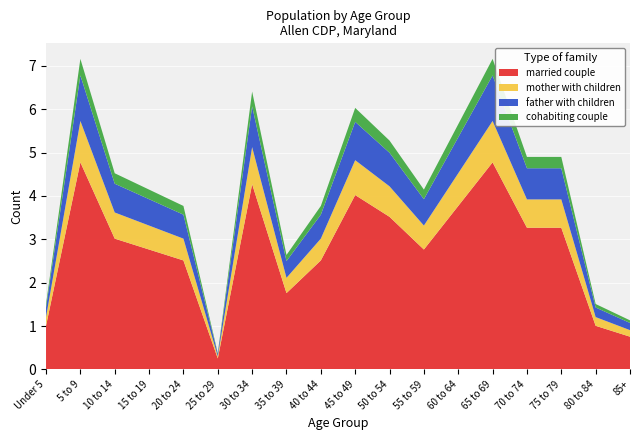

What is the maximum value for married couple?

4.8